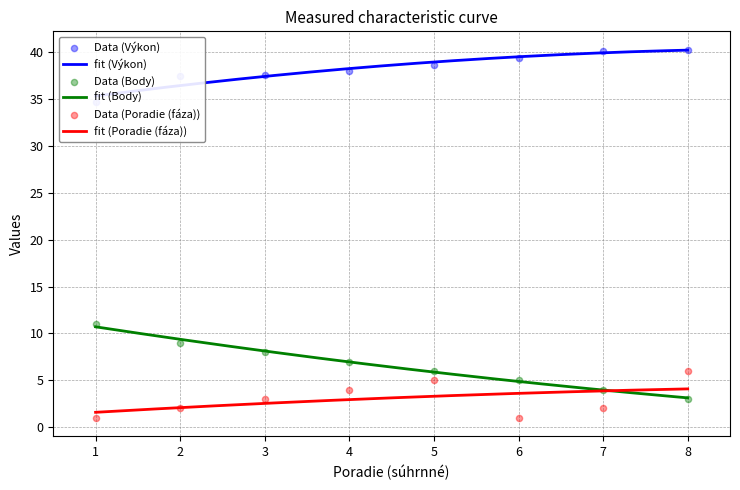

Which series reaches the minimum Y coordinate?

Poradie (fáza)